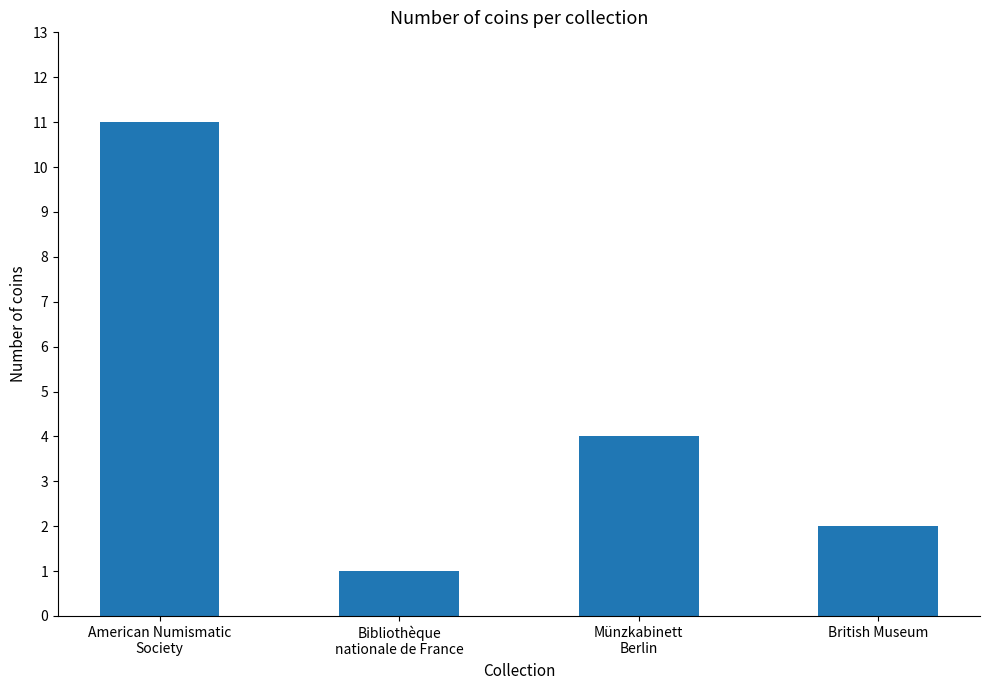

What is the value of the 4th bar from the left?

2